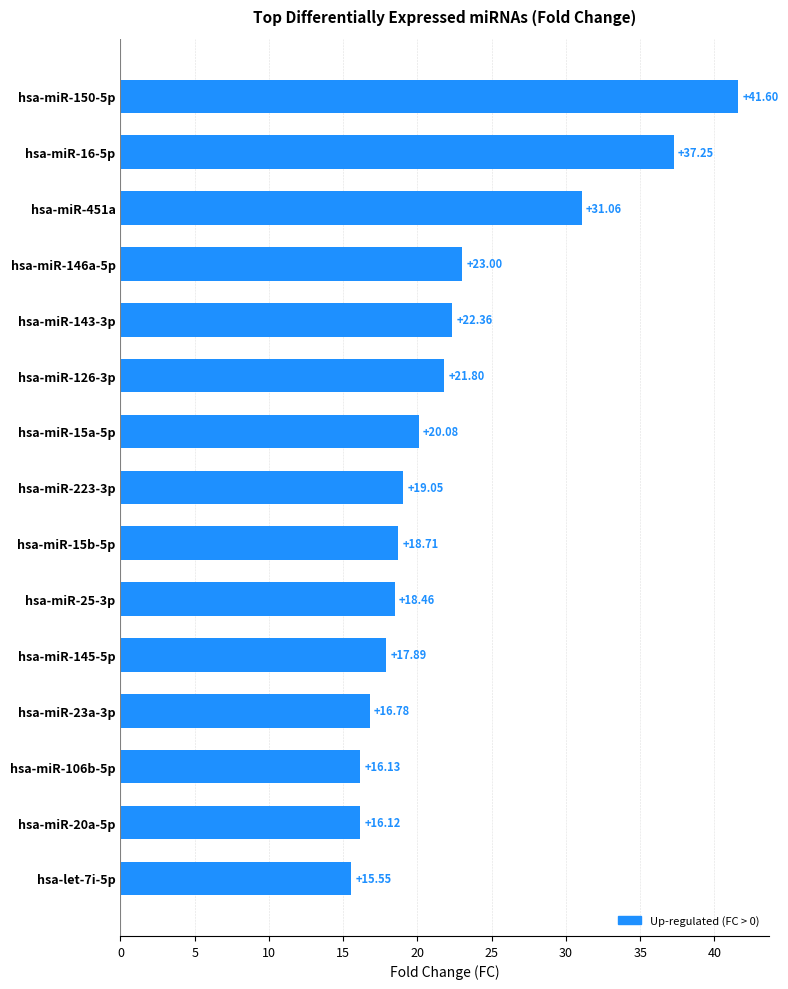

What is the change in value from hsa-miR-451a to hsa-let-7i-5p?

-15.5